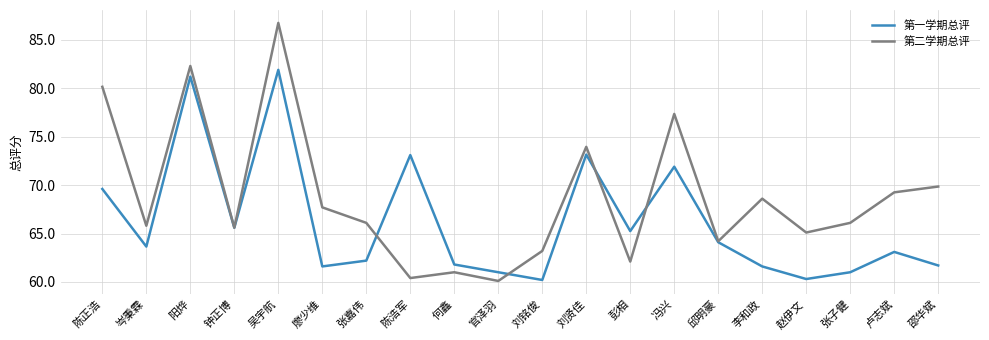

What position from the right is 吴宇航?

16